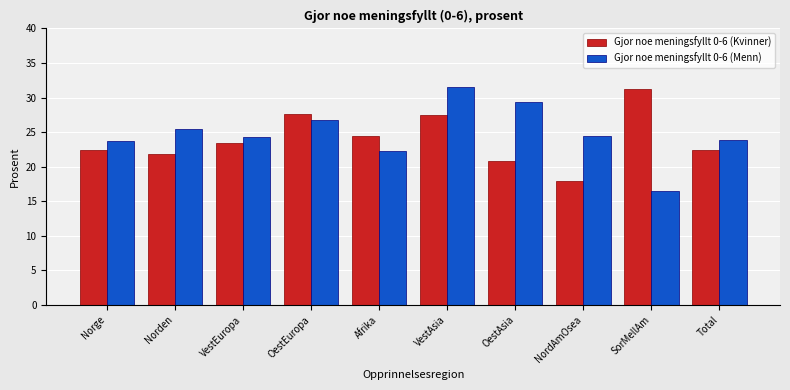

What is the minimum value shown in the chart?

16.5